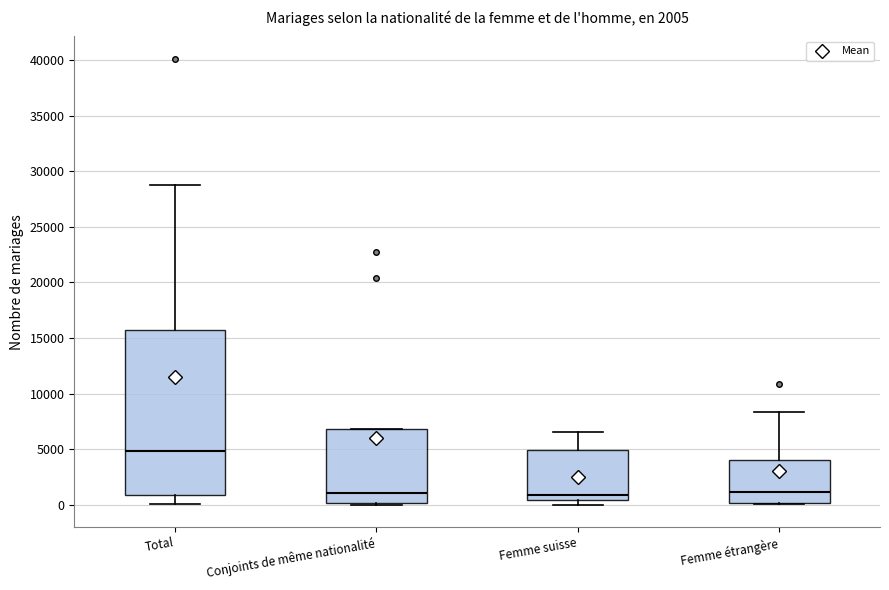

Which box is the tallest, from its lower edge to its upper edge?

Total